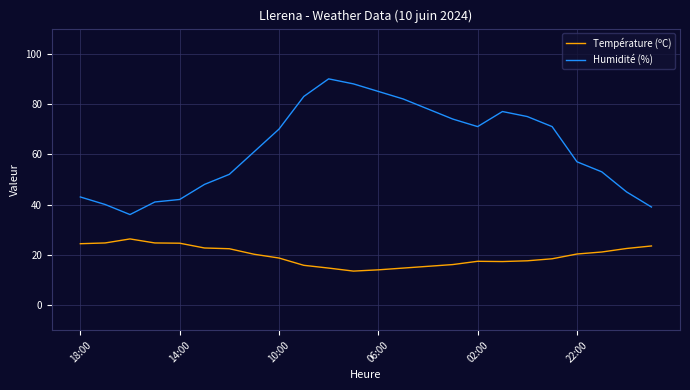

Which series has the widest spread of values?

Humidité (%)